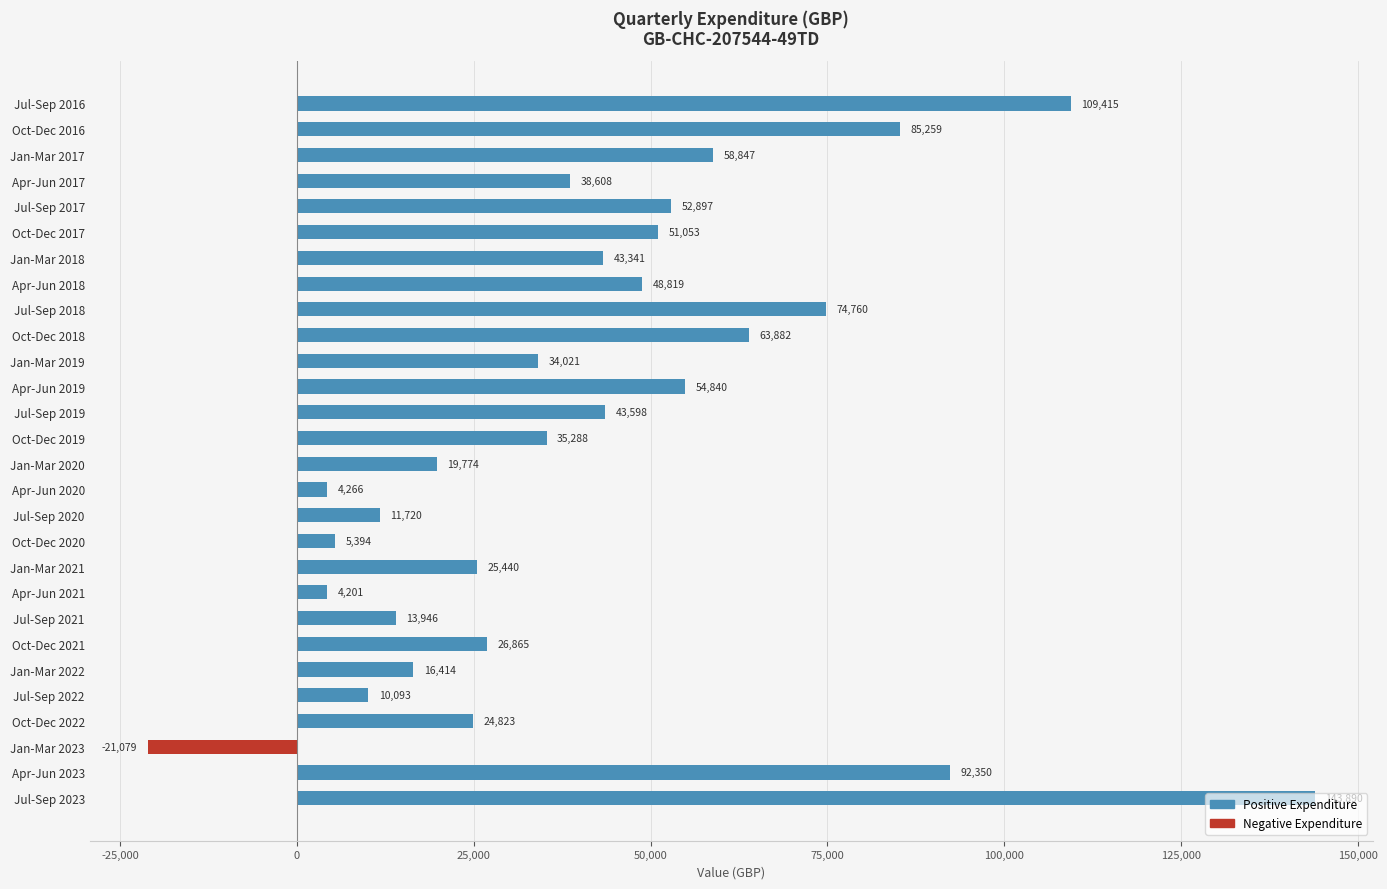

What is the difference between the maximum and minimum values?

164969